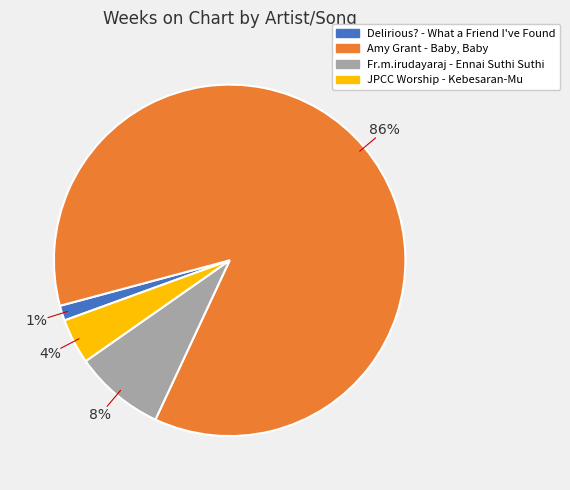

Is the sum of JPCC Worship - Kebesaran-Mu and Amy Grant - Baby, Baby greater than half?

Yes